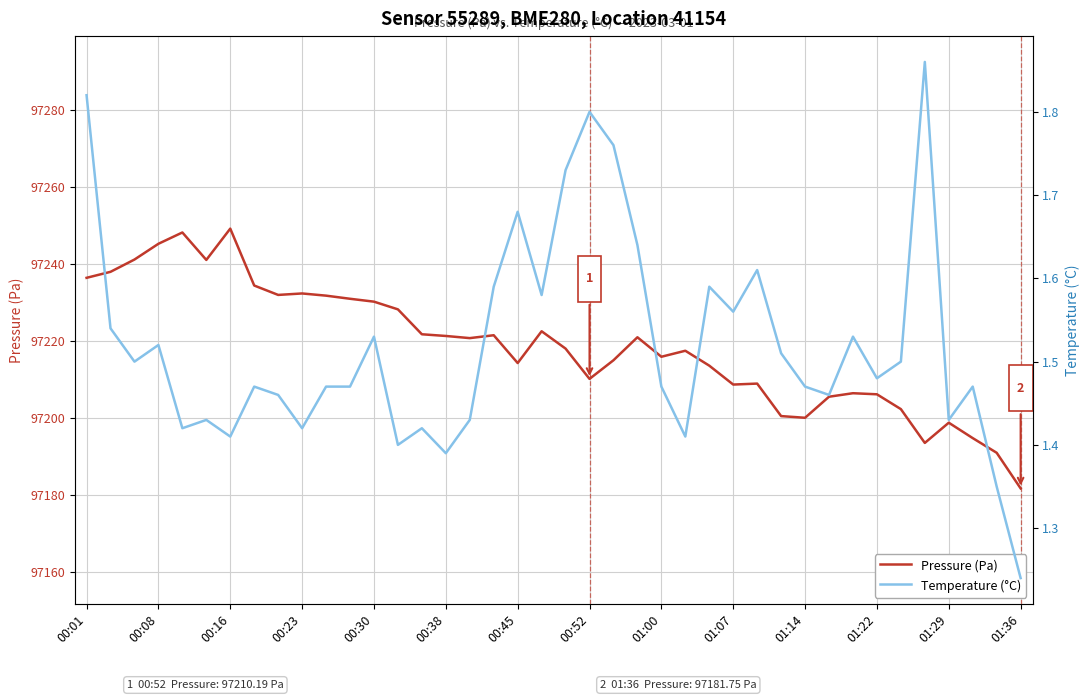

True or false: Pressure (Pa) has a value of 165082.7 at 00:23.

False